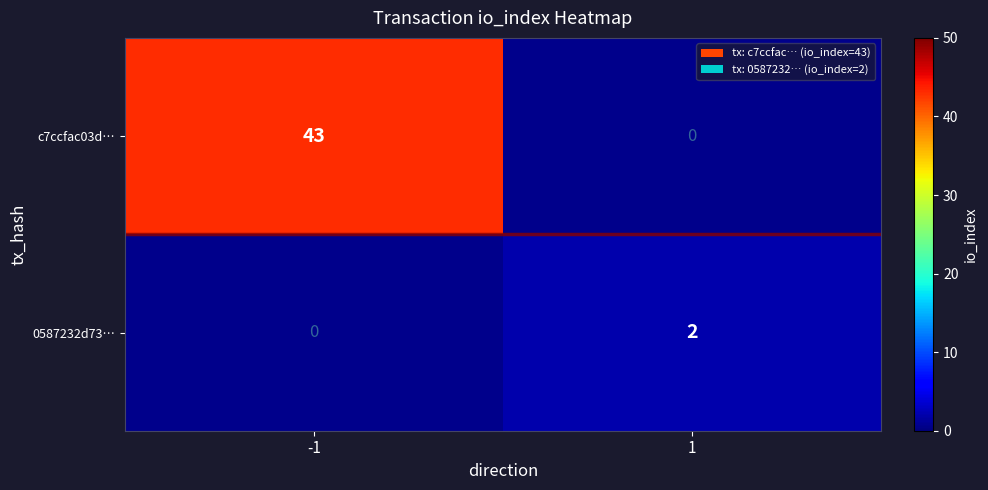

The value of c7ccfac03d… at -1 is 69. True or false?

False